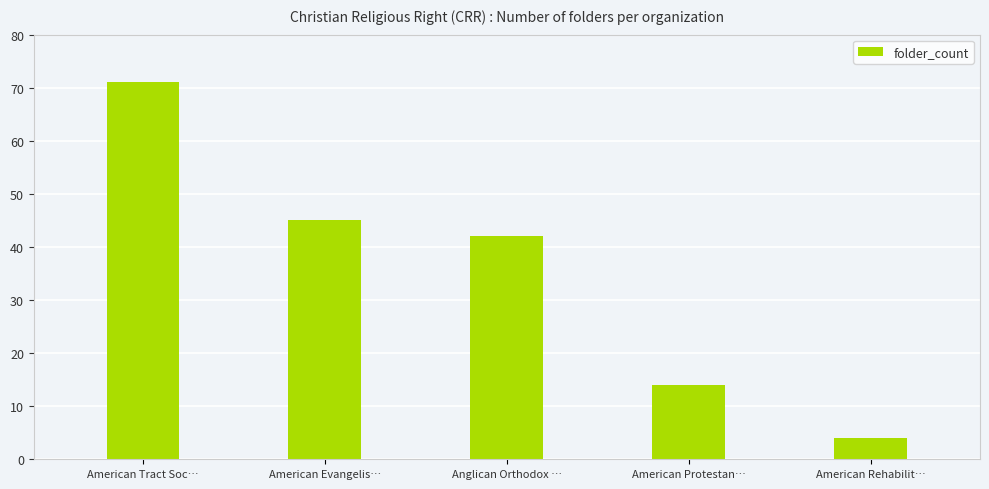

Are the bars grouped side by side (vs. stacked)?

No